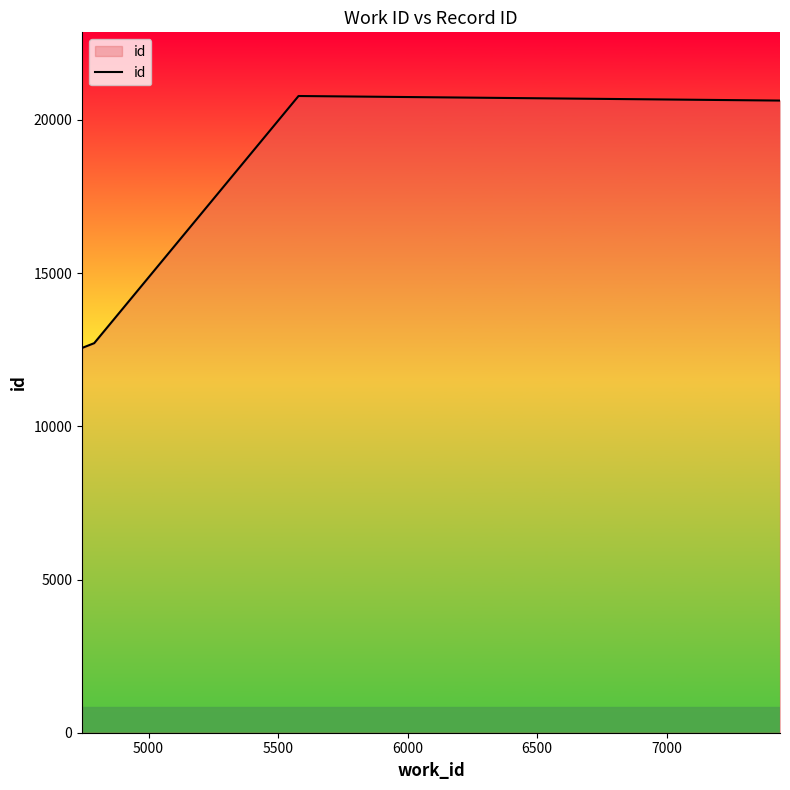

What is the maximum value shown in the chart?

20779